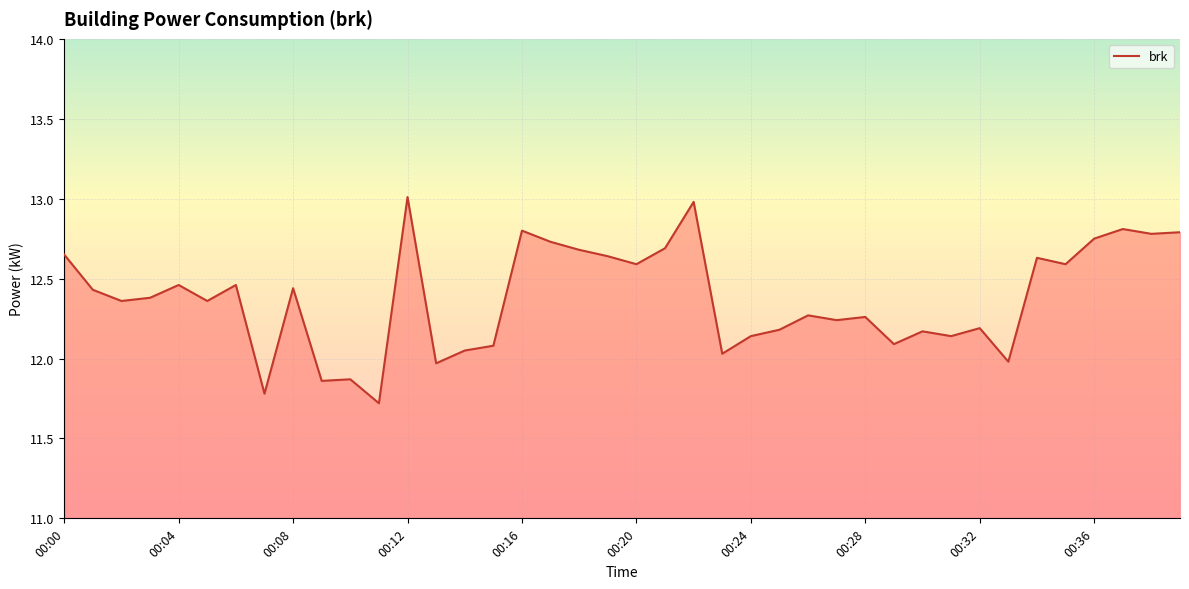

What is the difference between the maximum and minimum values?

1.3